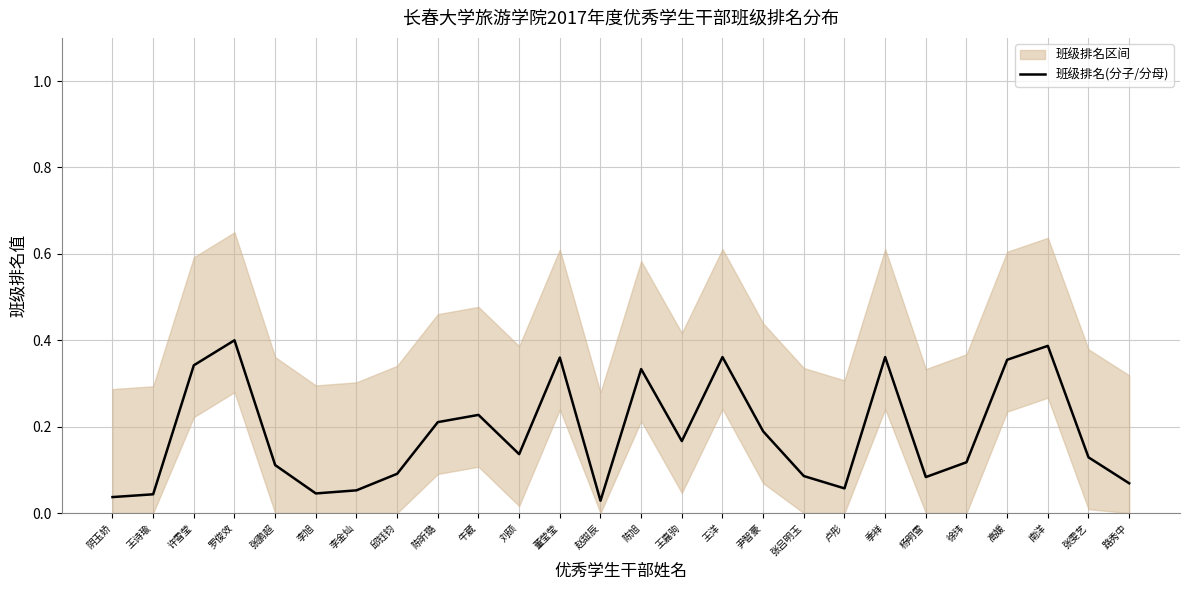

What position from the left is 杨明雪?

21